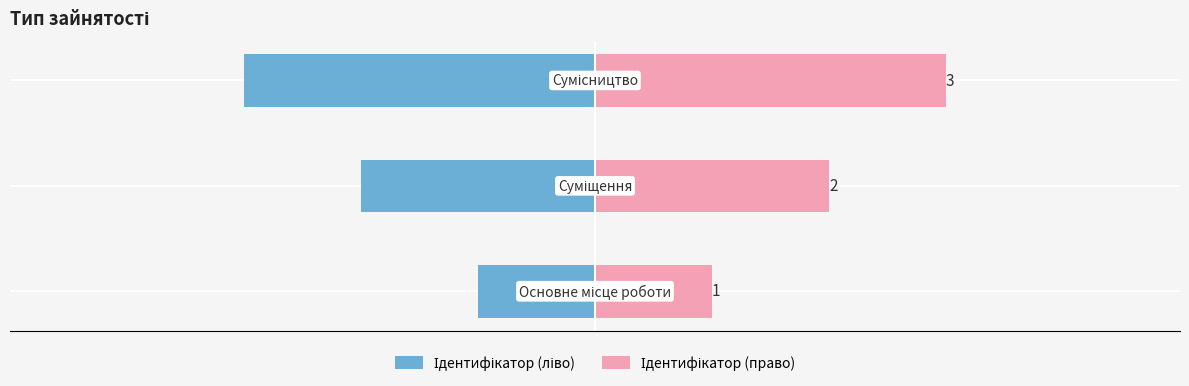

Between −4 and −2, which series saw the biggest shift?

Ідентифікатор (ліво)